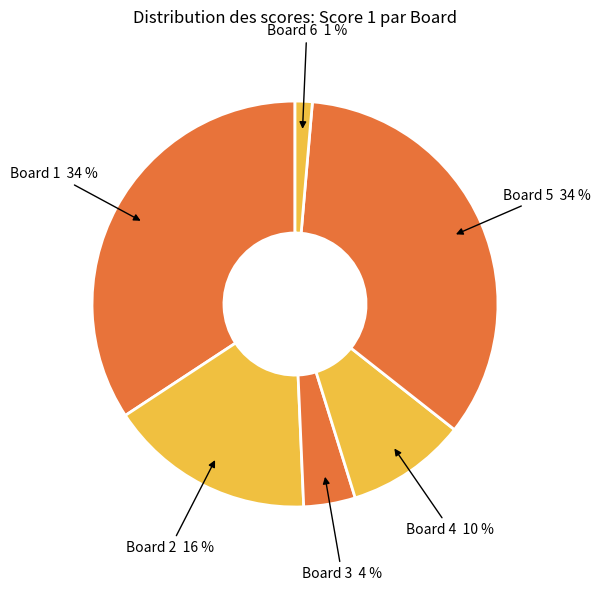

Which slice is the smallest?

Board 6